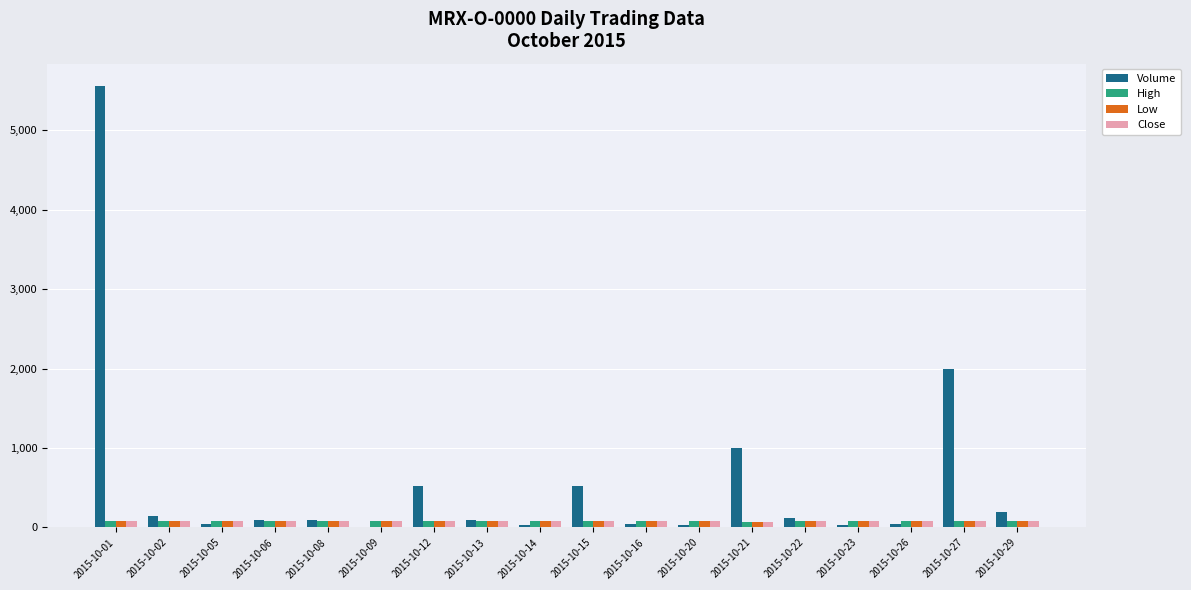

What is the maximum value shown in the chart?

5559